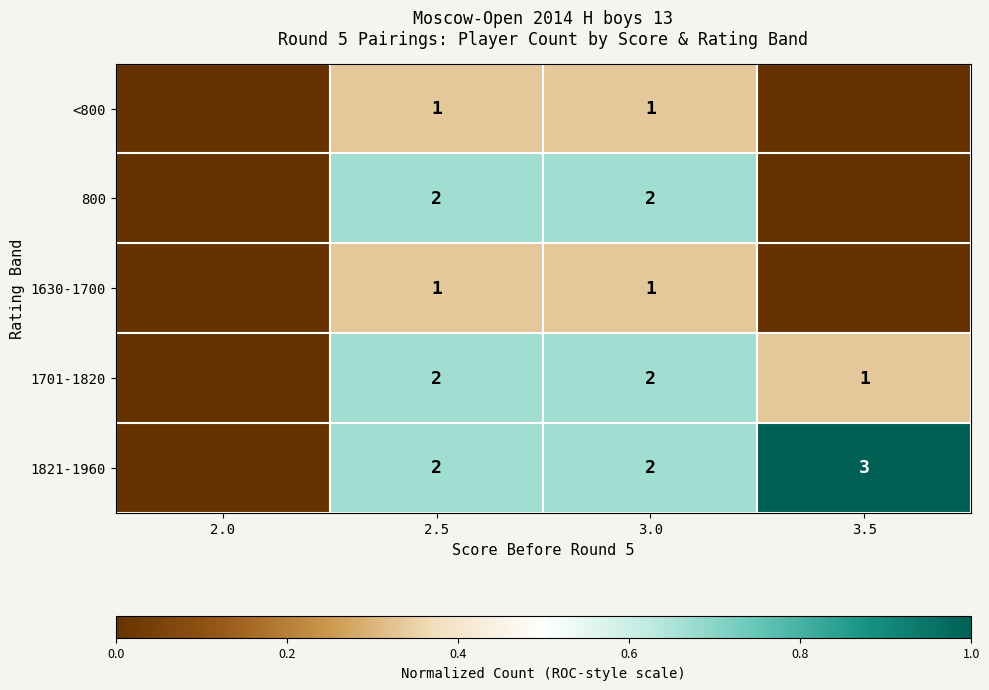

True or false: 1630-1700 has a value of 1 at 2.5.

True